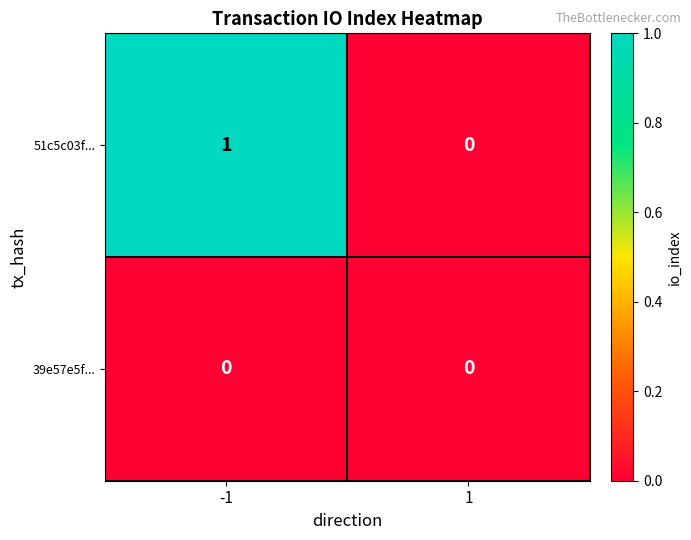

Reading right to left, extract all data points from this chart.

51c5c03f...: 0	1
39e57e5f...: 0	0